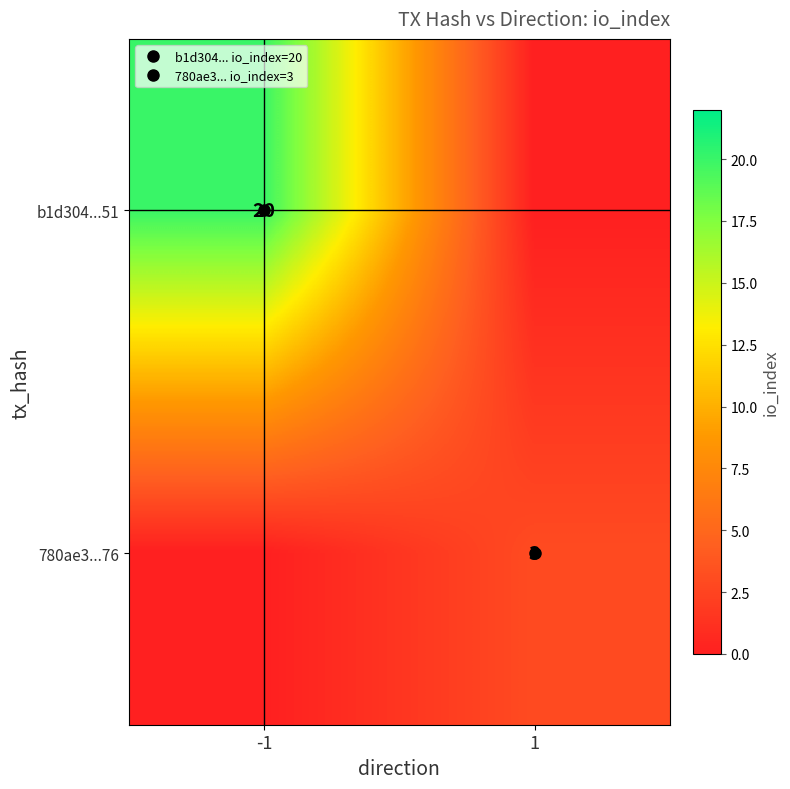

At which category does the chart reach its peak across all series?

-1